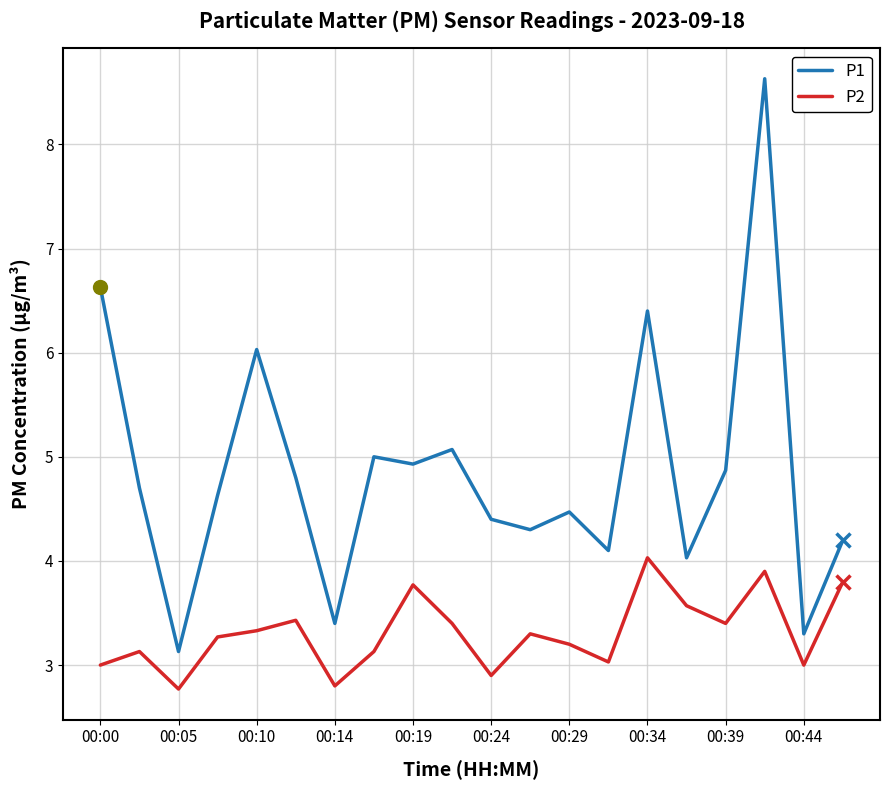

List the series in order of their peak value, highest first.

P1, P2